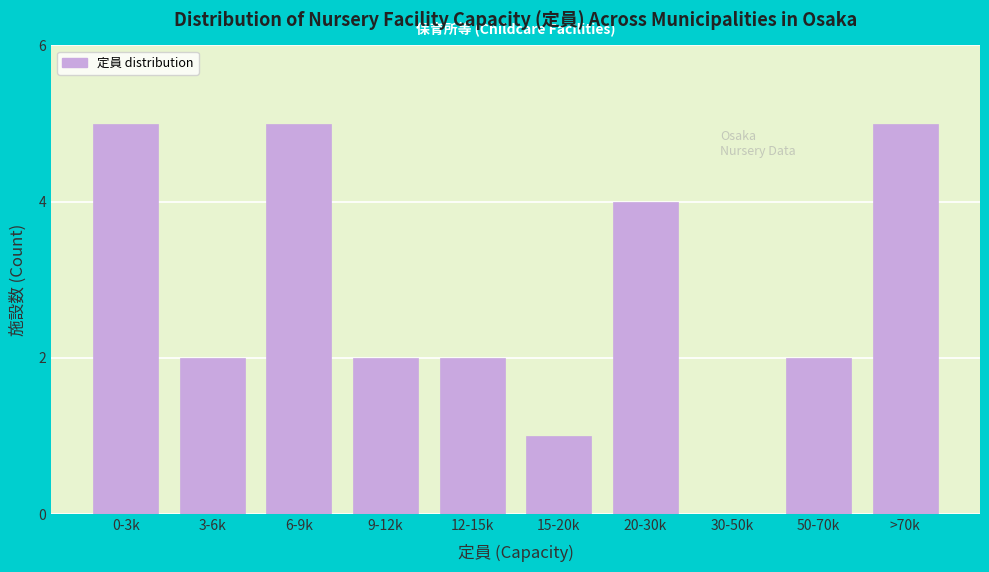

Reading right to left, what are all the values shown in this chart?

>70k=5	50-70k=2	30-50k=0	20-30k=4	15-20k=1	12-15k=2	9-12k=2	6-9k=5	3-6k=2	0-3k=5